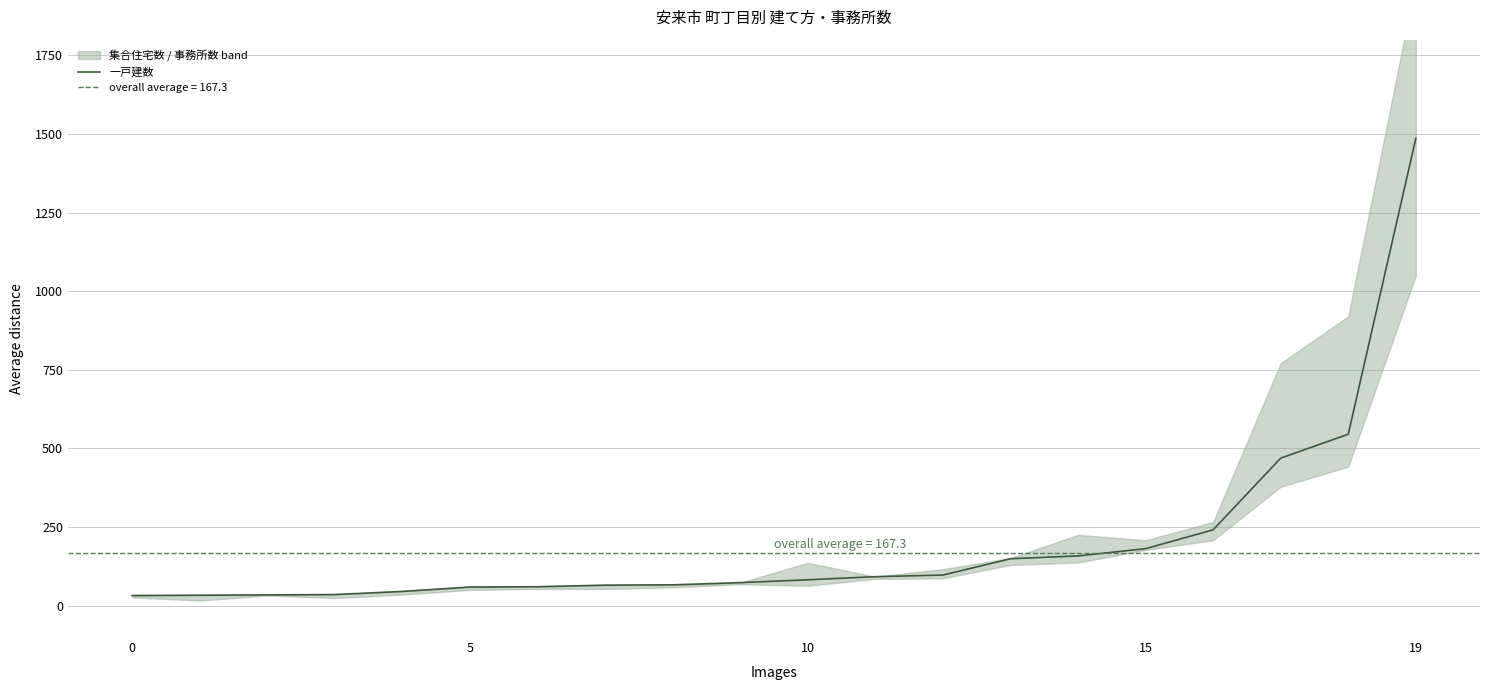

Read the value at 0, to the nearest 10.

30